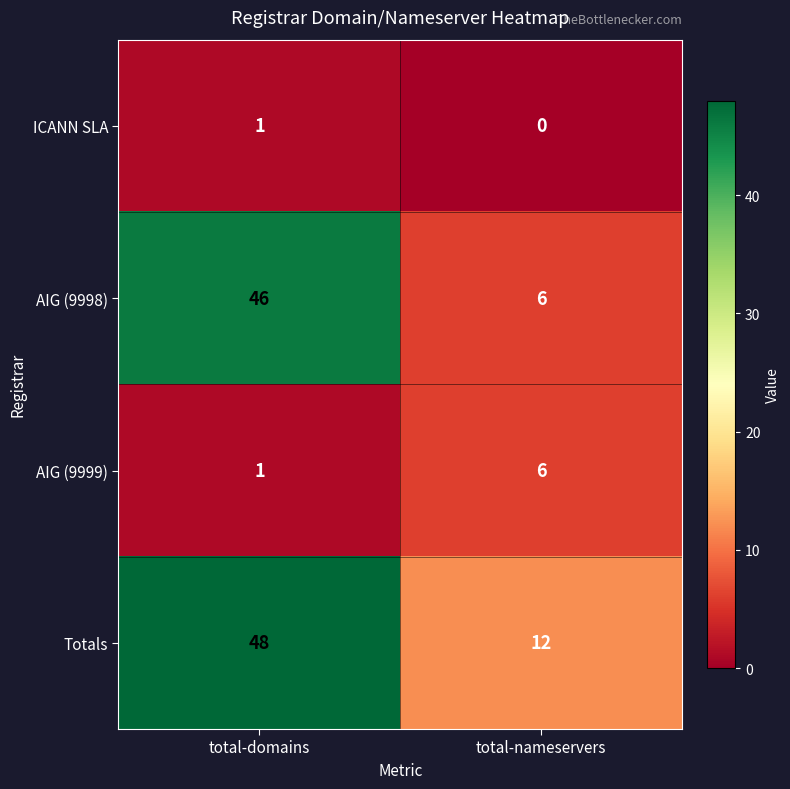

What is the spread (max minus min) of values at total-nameservers?

12